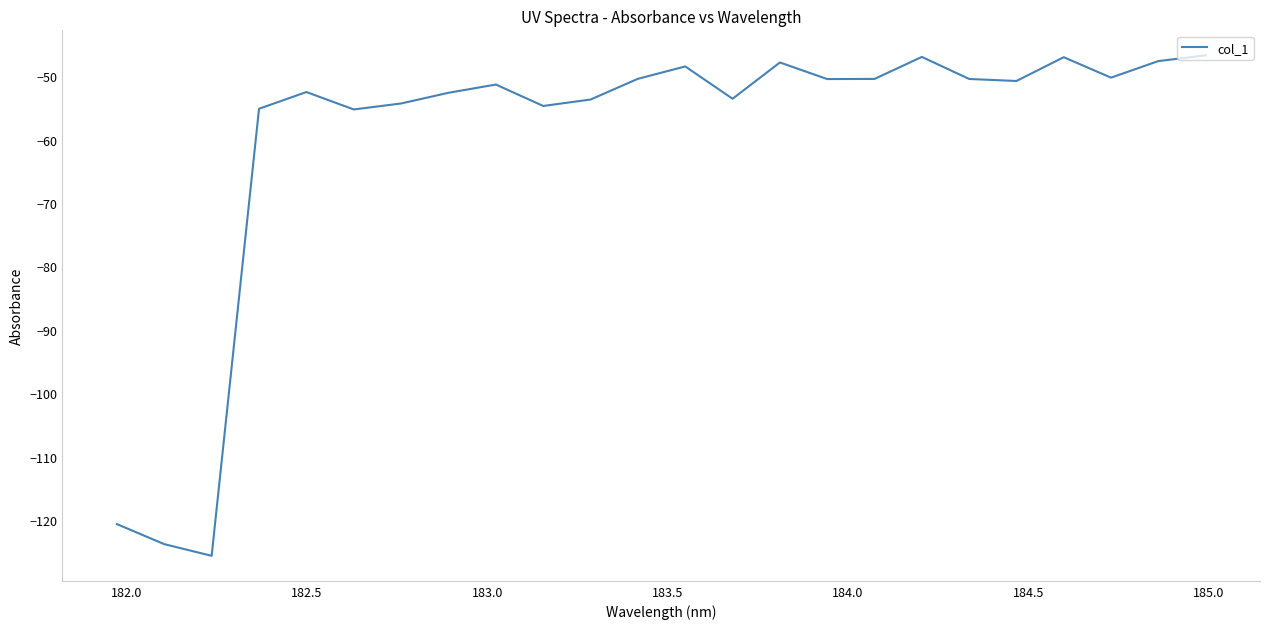

What is the smallest value displayed?

-125.7